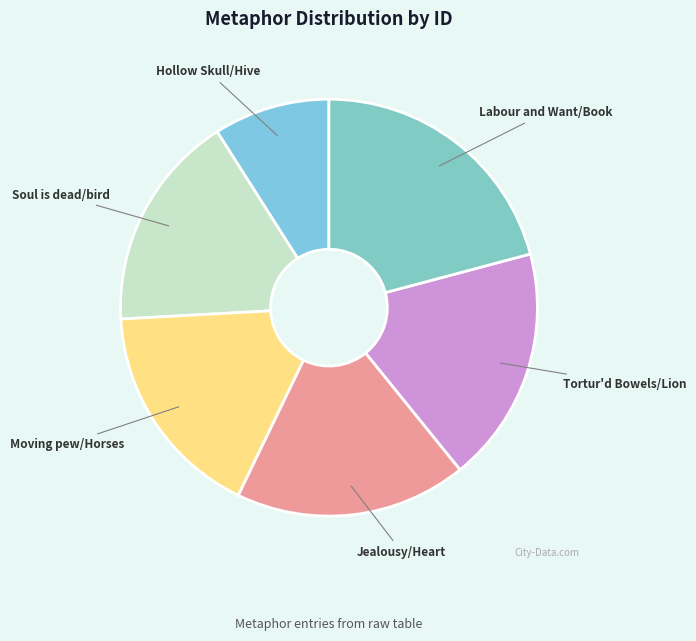

Does Tortur'd Bowels/Lion represent more than half of the total?

No